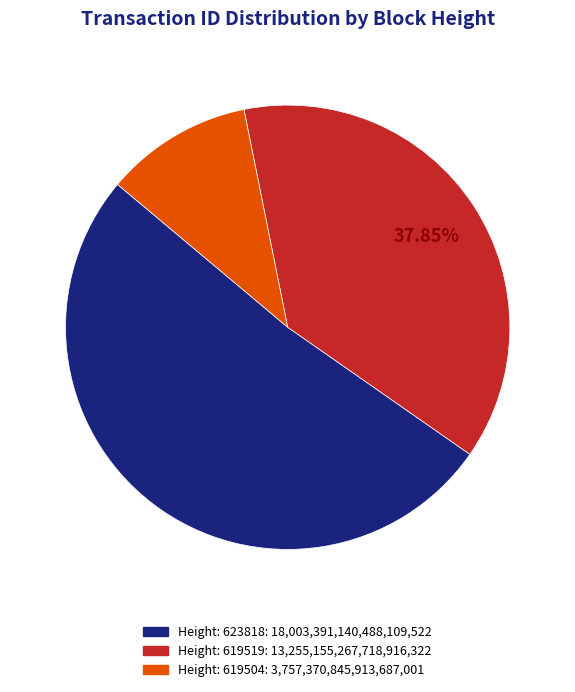

What percentage is the Height: 619519 slice, to the nearest percent?

38%